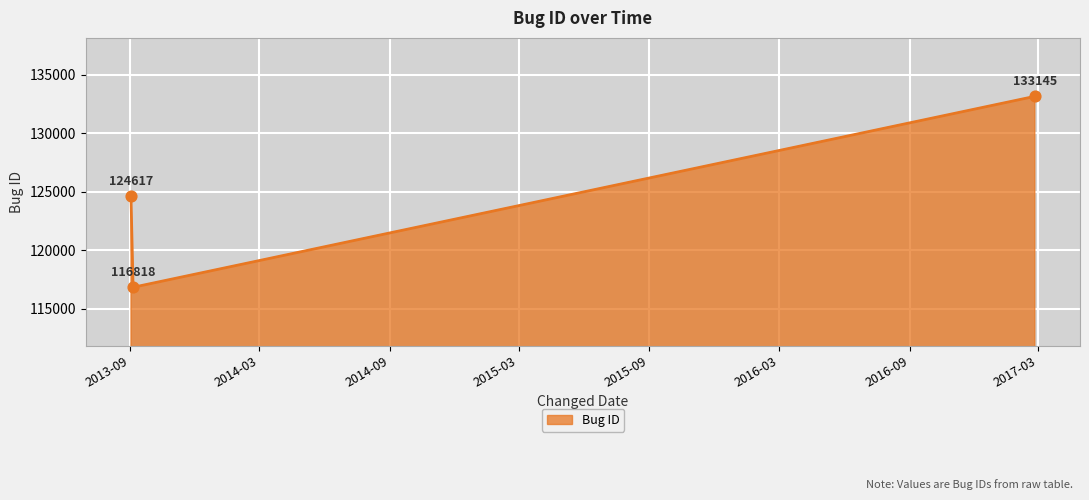

What is the maximum value shown in the chart?

133145